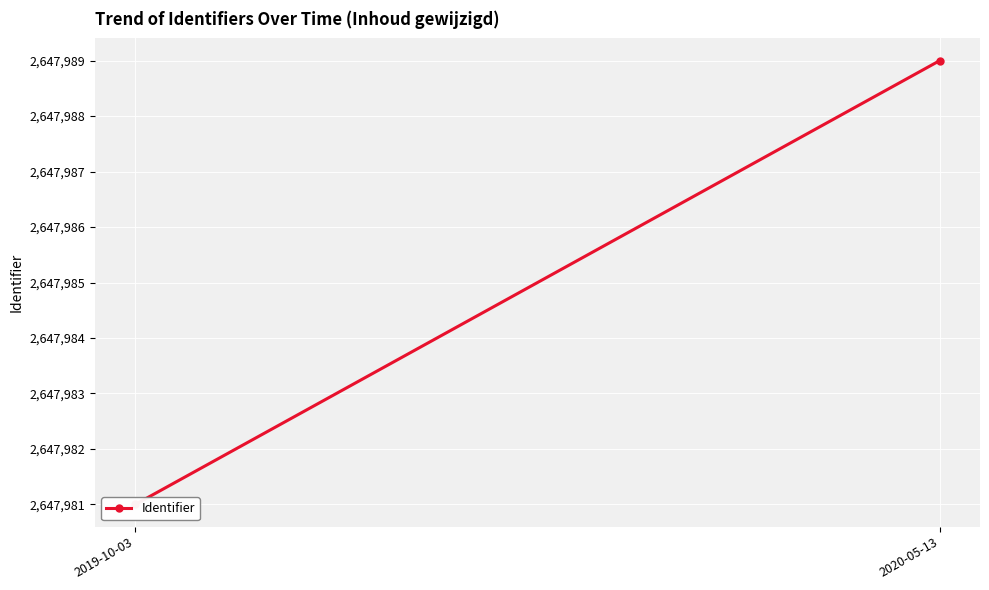

What is the difference between the values at 2020-05-13 and 2019-10-03?

8